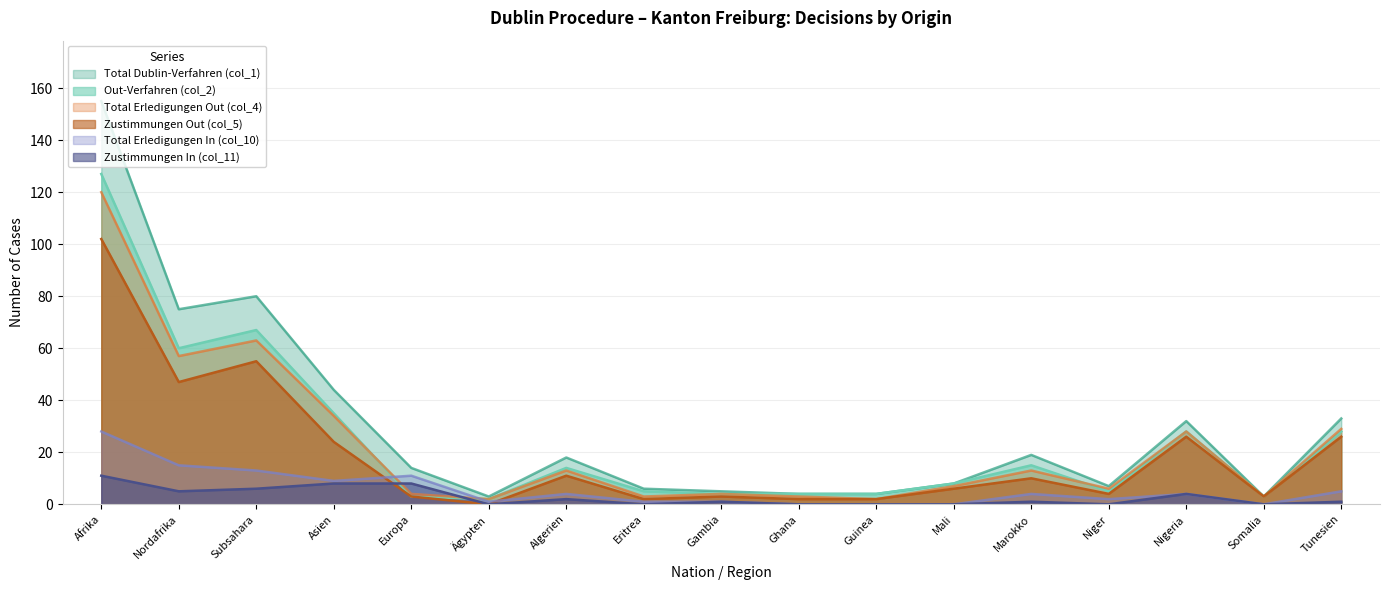

Reading left to right, what are all the values shown in this chart?

Total Dublin-Verfahren (col_1): Afrika=155	Nordafrika=75	Subsahara=80	Asien=44	Europa=14	Ägypten=3	Algerien=18	Eritrea=6	Gambia=5	Ghana=4	Guinea=4	Mali=8	Marokko=19	Niger=7	Nigeria=32	Somalia=3	Tunesien=33
Total Erledigungen Out (col_4): Afrika=120	Nordafrika=57	Subsahara=63	Asien=34	Europa=4	Ägypten=2	Algerien=13	Eritrea=3	Gambia=4	Ghana=3	Guinea=2	Mali=7	Marokko=13	Niger=6	Nigeria=28	Somalia=3	Tunesien=29
Zustimmungen Out (col_5): Afrika=102	Nordafrika=47	Subsahara=55	Asien=24	Europa=3	Ägypten=0	Algerien=11	Eritrea=2	Gambia=3	Ghana=2	Guinea=2	Mali=6	Marokko=10	Niger=4	Nigeria=26	Somalia=3	Tunesien=26
Total Erledigungen In (col_10): Afrika=28	Nordafrika=15	Subsahara=13	Asien=9	Europa=11	Ägypten=1	Algerien=4	Eritrea=1	Gambia=1	Ghana=0	Guinea=0	Mali=0	Marokko=4	Niger=2	Nigeria=4	Somalia=0	Tunesien=5
Zustimmungen In (col_11): Afrika=11	Nordafrika=5	Subsahara=6	Asien=8	Europa=8	Ägypten=0	Algerien=2	Eritrea=0	Gambia=1	Ghana=0	Guinea=0	Mali=0	Marokko=1	Niger=0	Nigeria=4	Somalia=0	Tunesien=1
Out-Verfahren (col_2): Afrika=127	Nordafrika=60	Subsahara=67	Asien=35	Europa=3	Ägypten=2	Algerien=14	Eritrea=5	Gambia=4	Ghana=4	Guinea=4	Mali=8	Marokko=15	Niger=5	Nigeria=28	Somalia=3	Tunesien=28